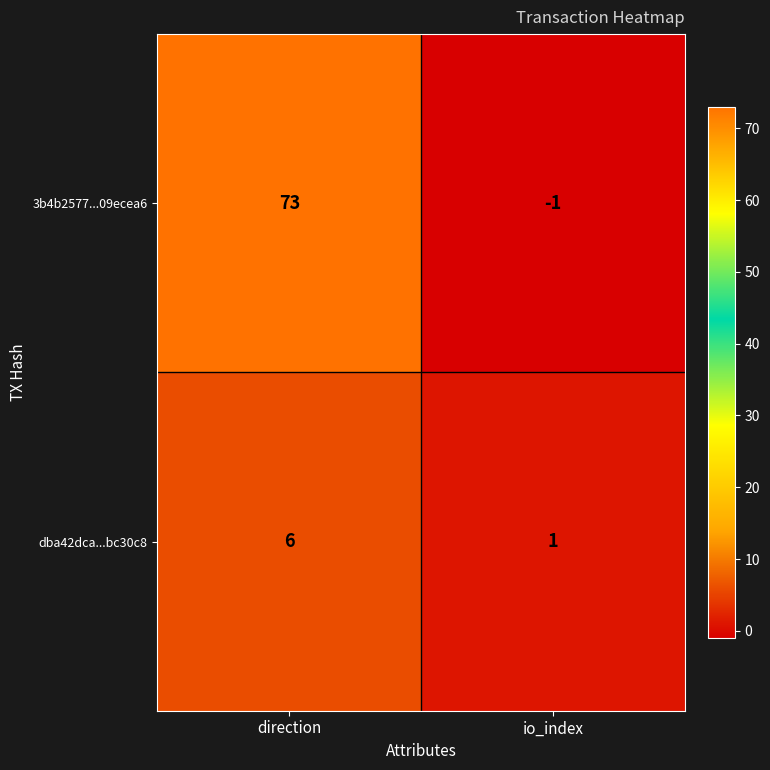

What is the sum of the 3b4b2577...09ecea6 values at direction and io_index?

72